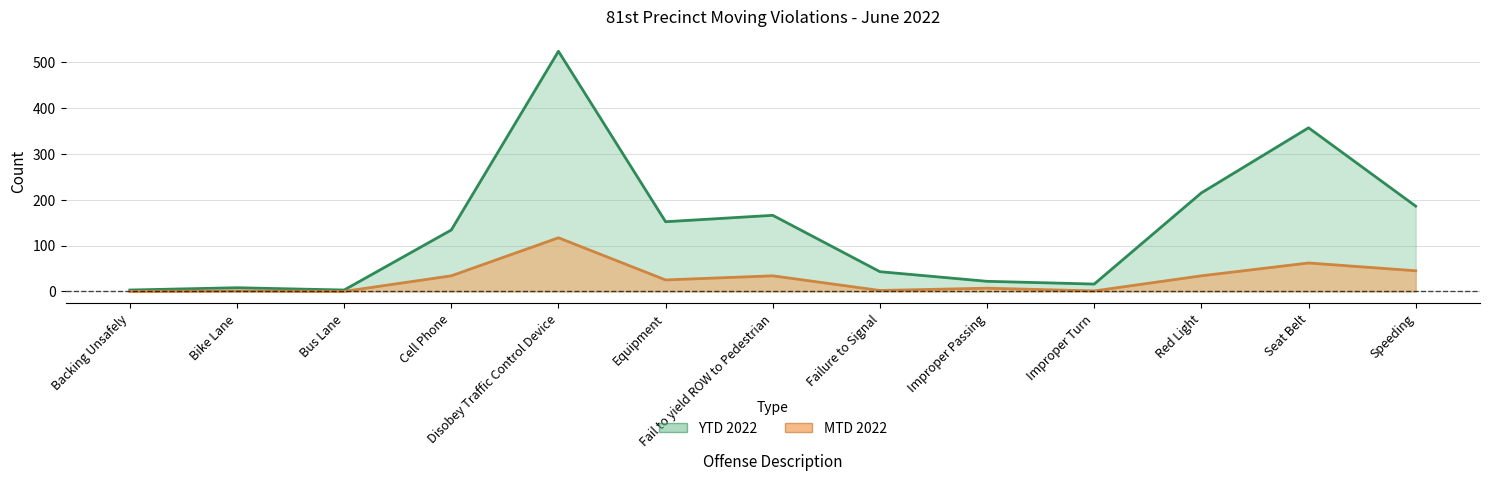

Reading right to left, list all the values displayed in this chart.

MTD 2022: 45	62	34	1	7	2	34	25	117	34	0	1	0
YTD 2022: 186	357	215	16	22	43	166	152	524	134	3	8	3